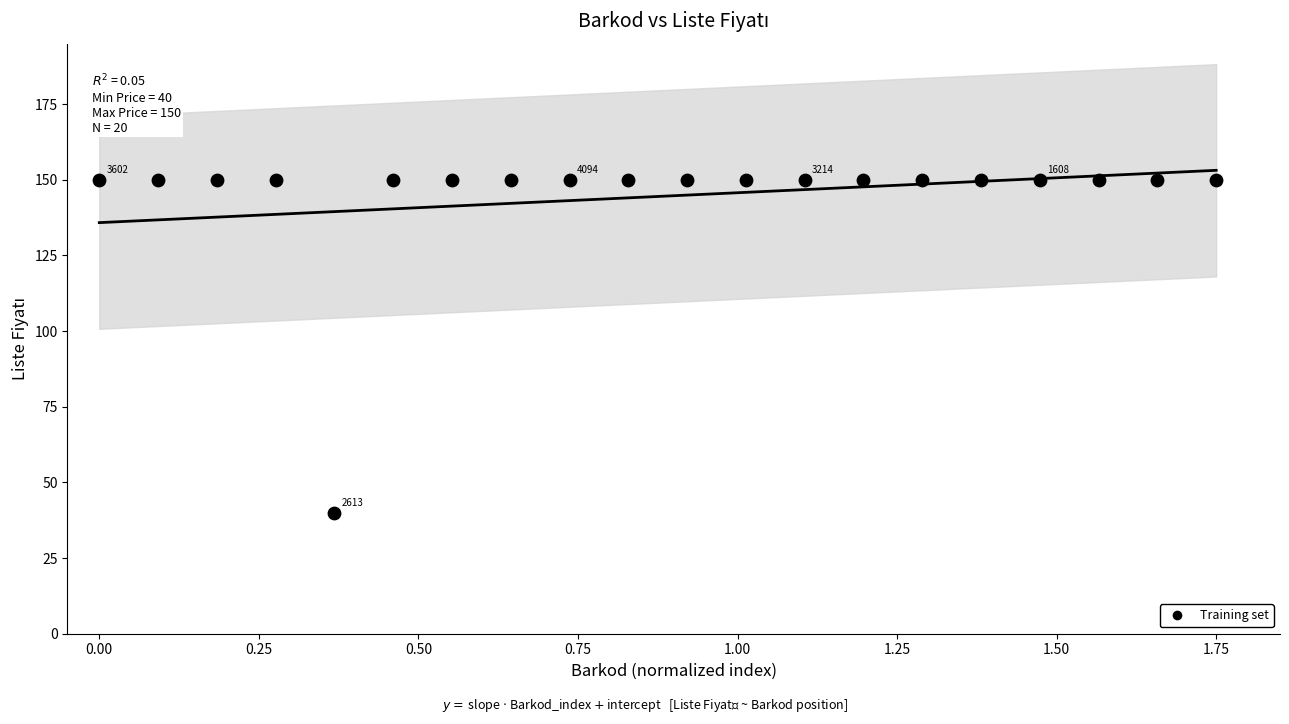

What is the range of Y values (max minus min)?

110